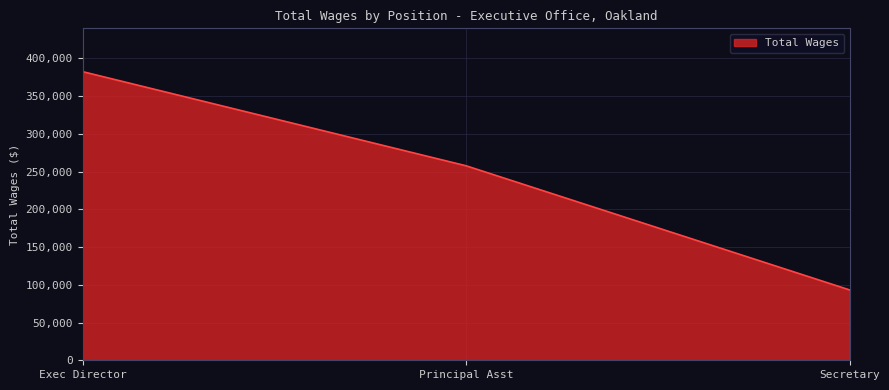

Rank the categories by value from lowest to highest.

Secretary, Principal Asst, Exec Director